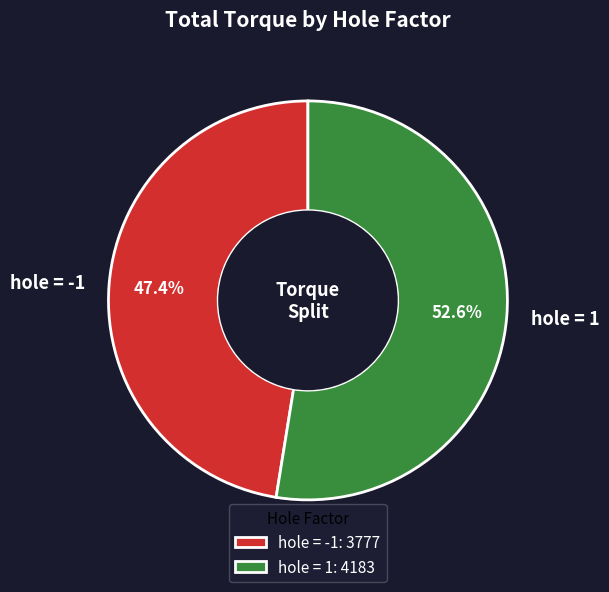

How many slices are in this pie chart?

2